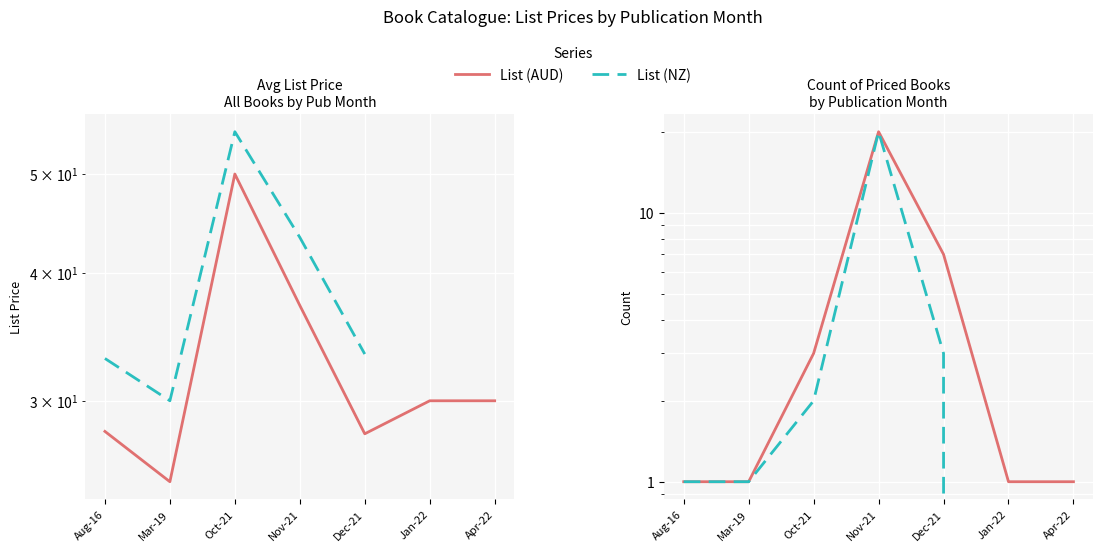

True or false: List (NZ) and List (AUD) cross at least once.

False